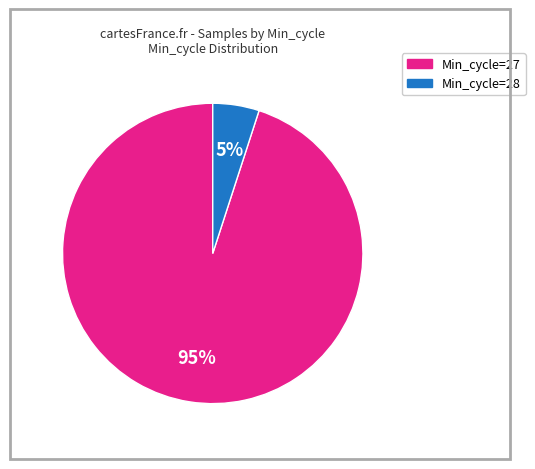

To the nearest percent, what is the difference between the largest and smallest slice percentages?

90%